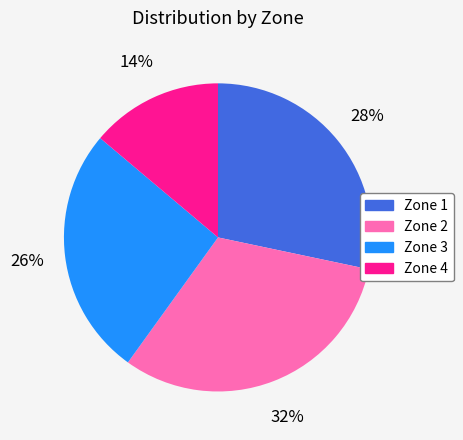

Which has a higher value, Zone 1 or Zone 3?

Zone 1